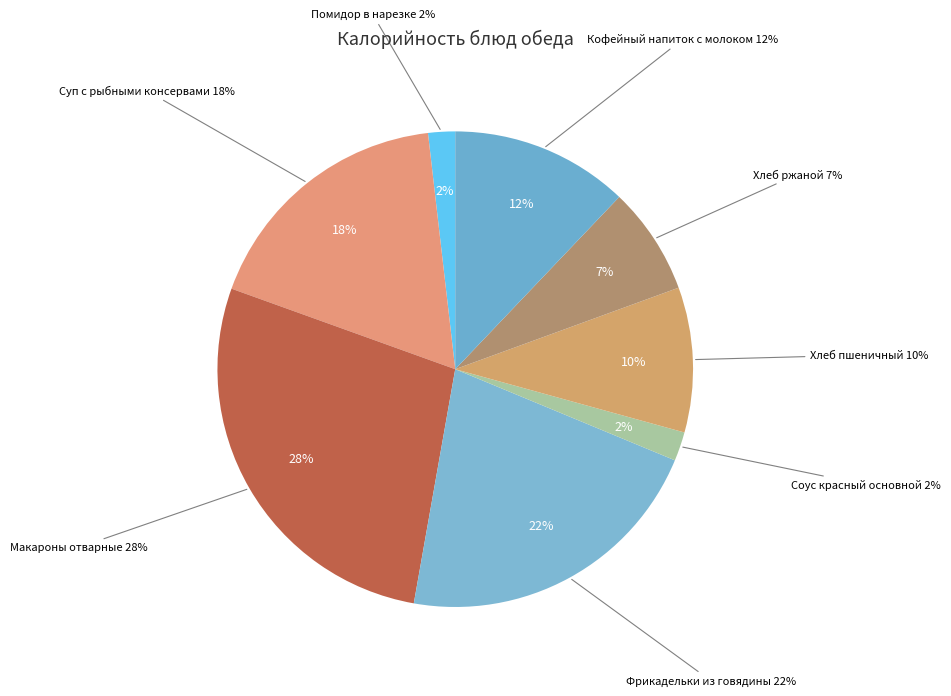

Is there a majority slice in this chart?

No